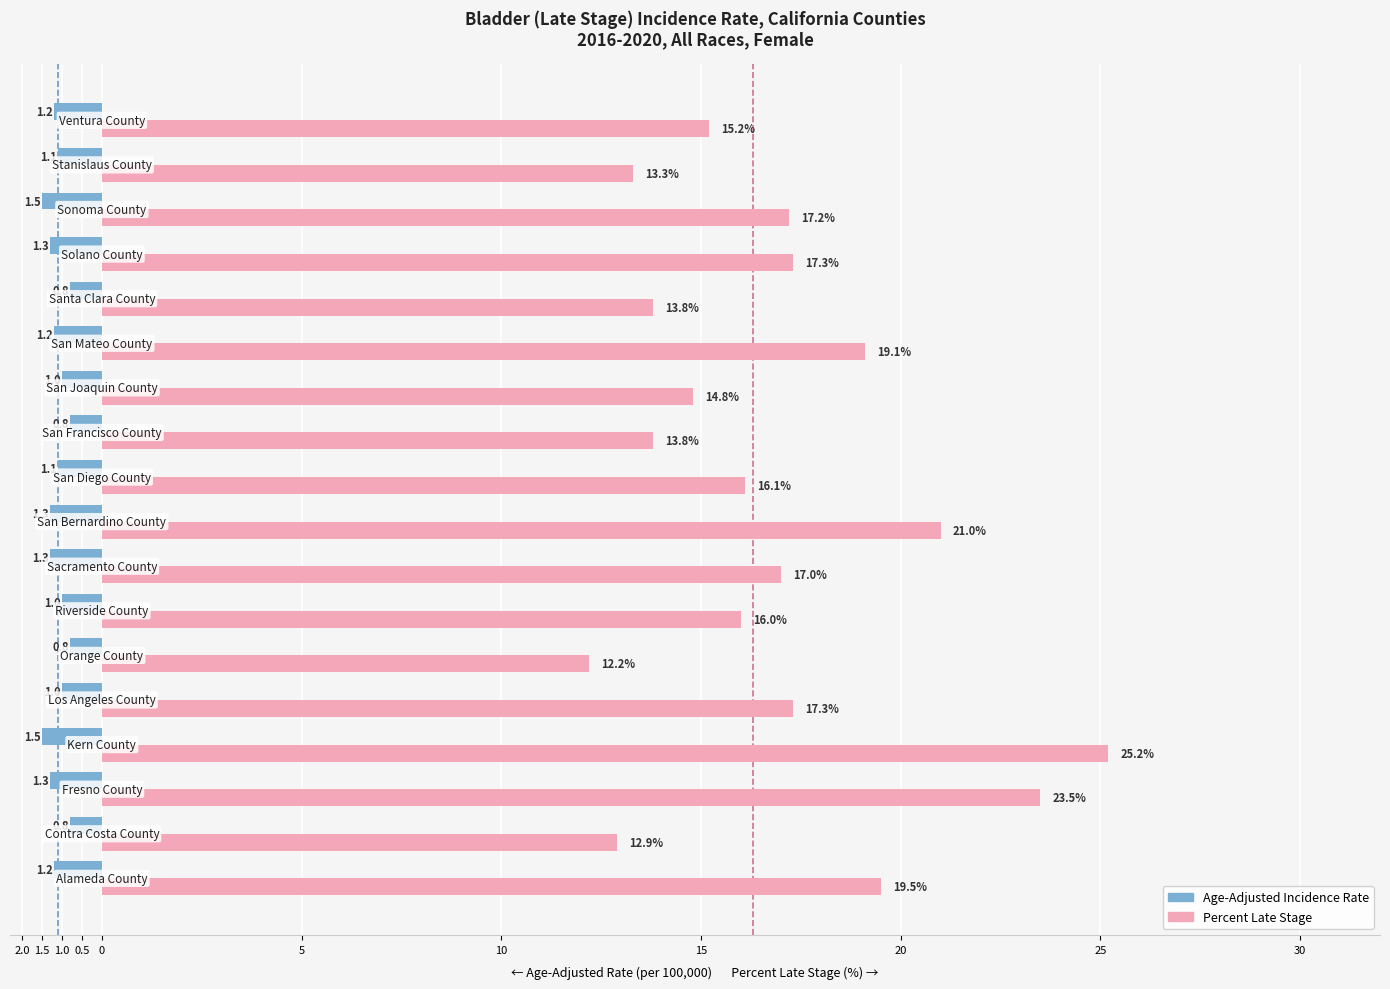

What are all the series names shown in the legend?

Age-Adjusted Incidence Rate, Percent Late Stage